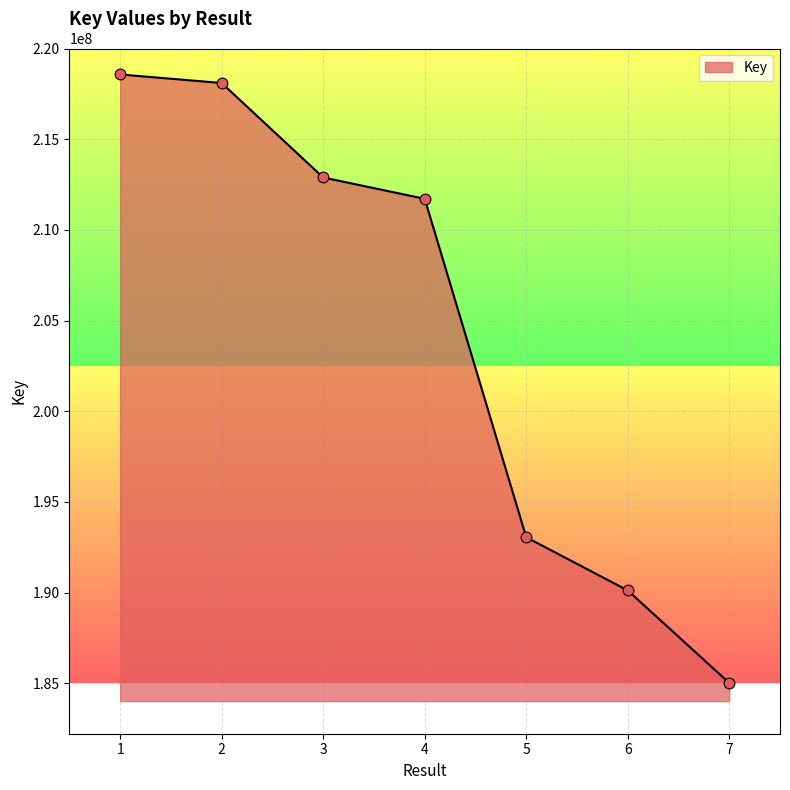

What is the change in value from 1 to 2?

-472292